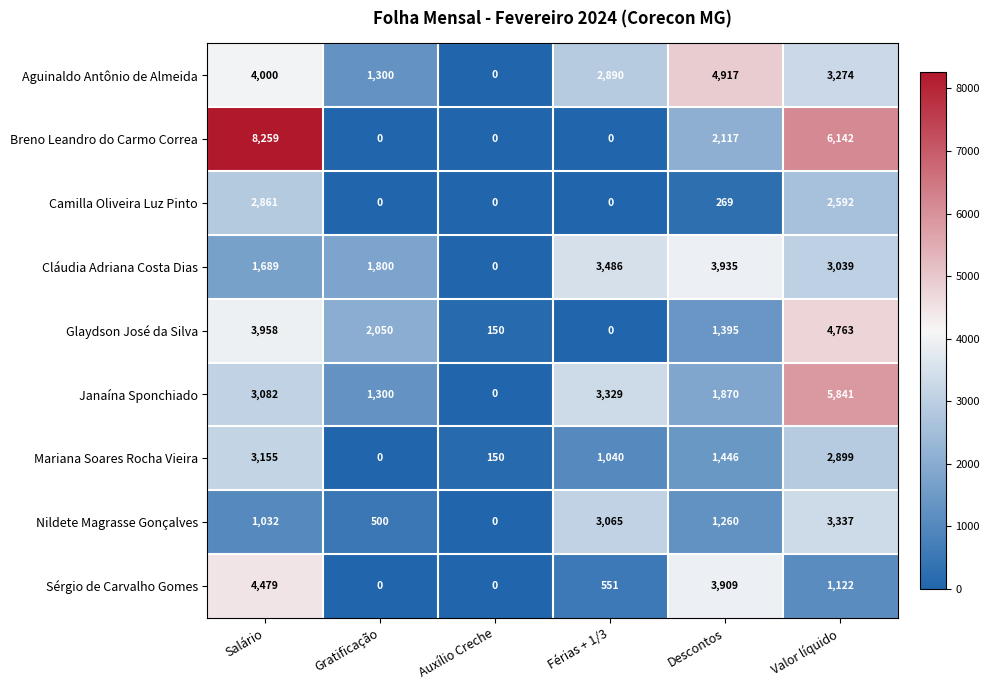

How many values in Janaína Sponchiado are above zero?

5